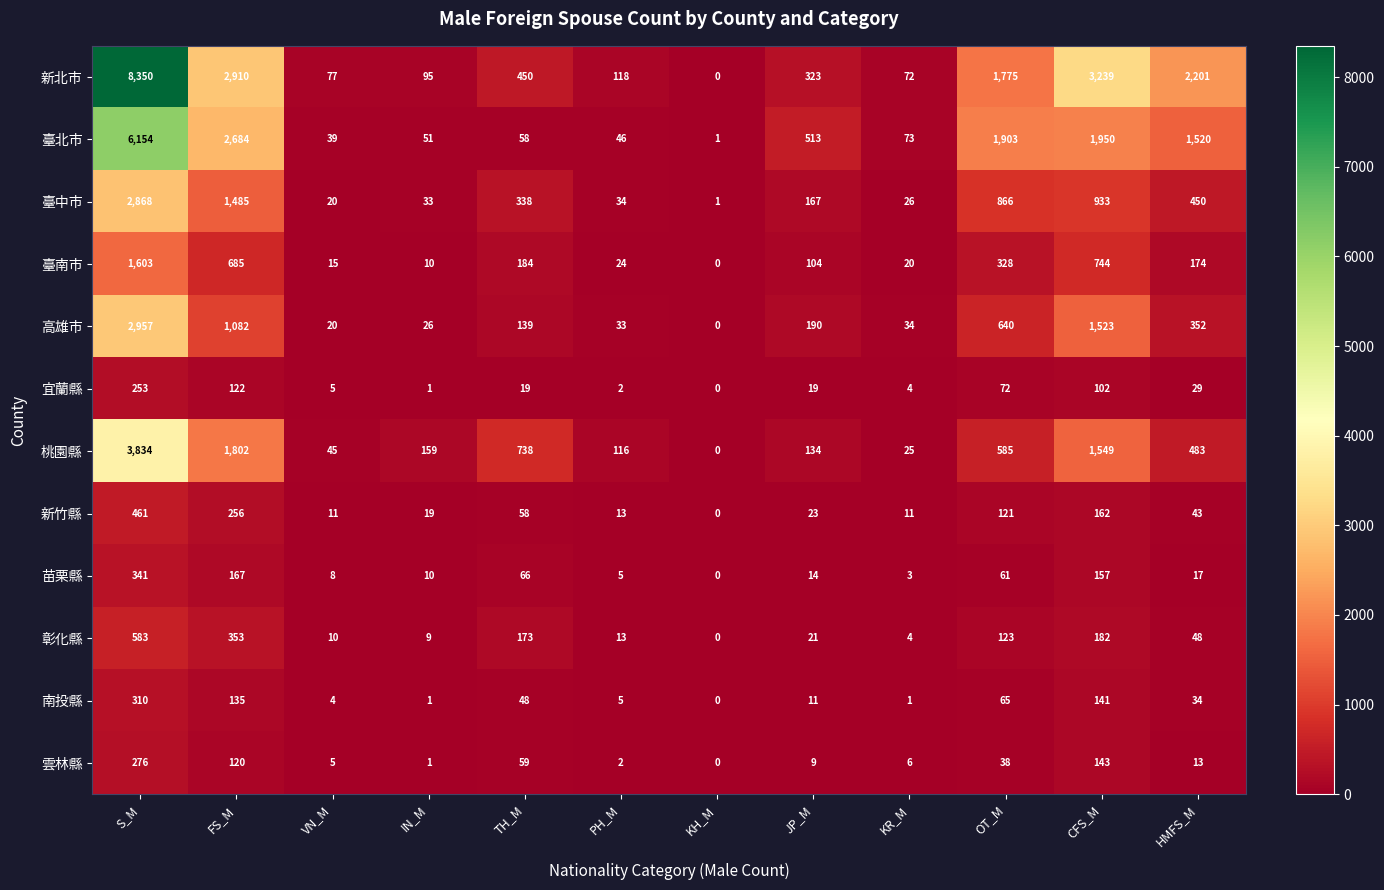

List the series in order of their peak value, highest first.

新北市, 臺北市, 桃園縣, 高雄市, 臺中市, 臺南市, 彰化縣, 新竹縣, 苗栗縣, 南投縣, 雲林縣, 宜蘭縣